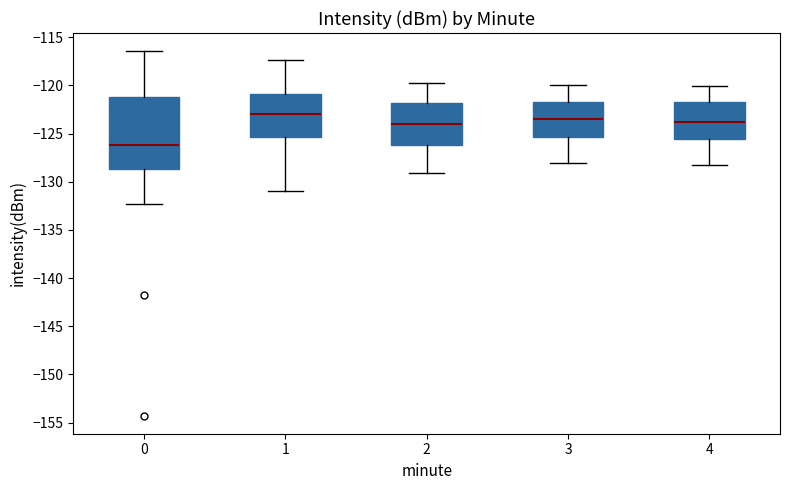

Where does the lower whisker of the box at x = 2 end on the y-axis? The values are not printed on the chart, so give them approximately, as read against the axis.

-129.0